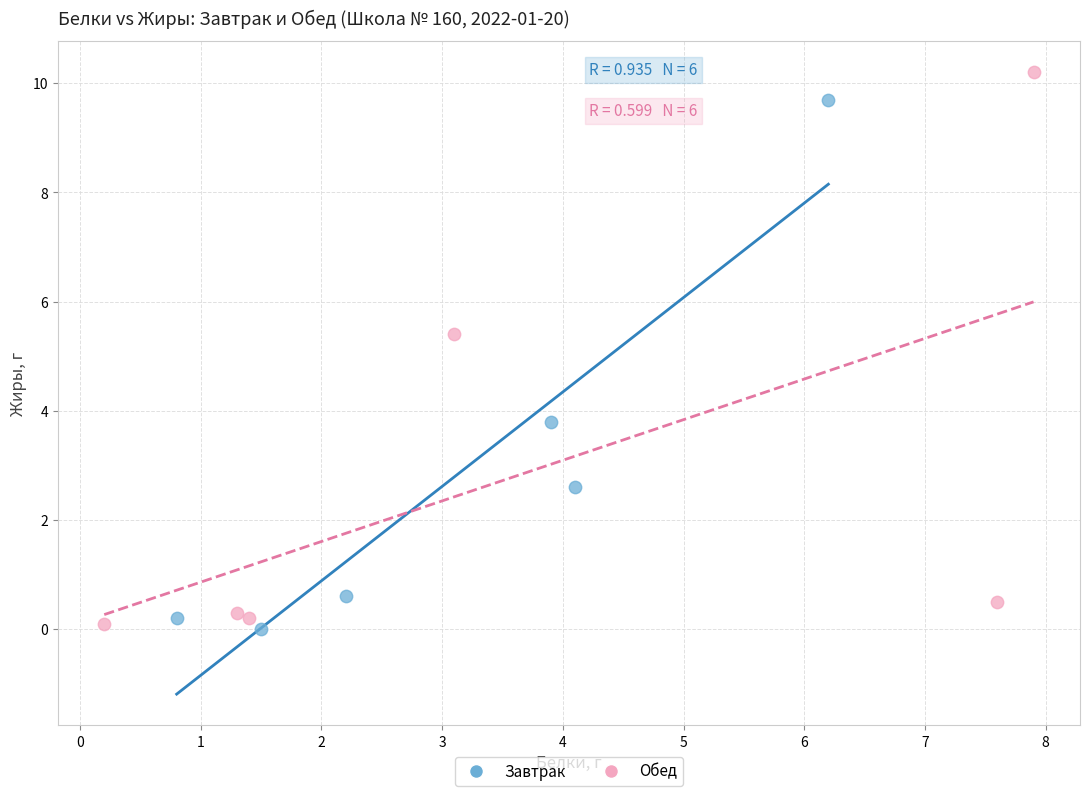

Which series has the widest spread of Y values?

Обед